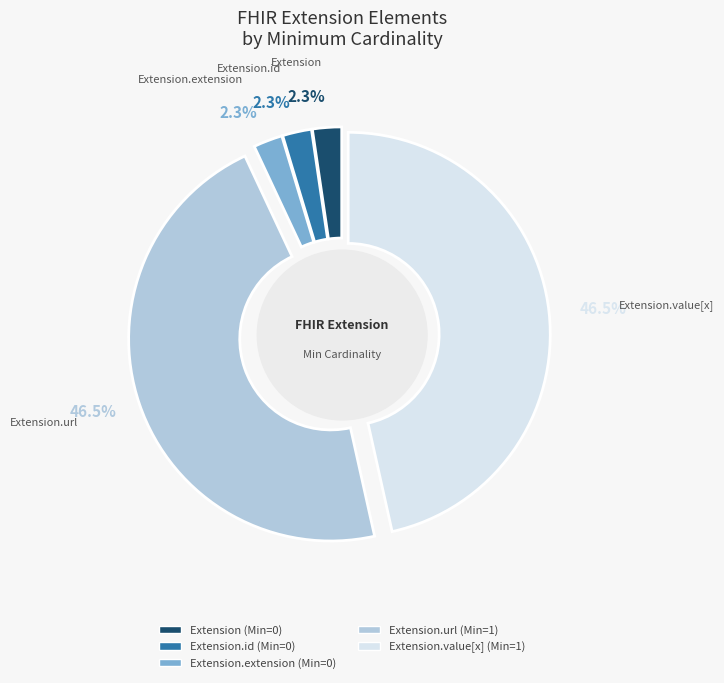

Does Extension.url represent more than half of the total?

No